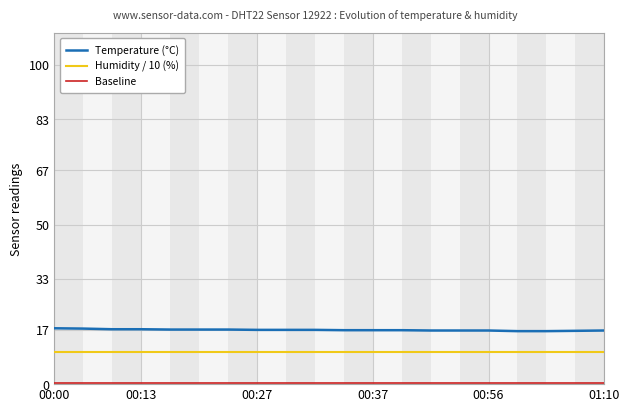

Rank the series by their maximum value, from lowest to highest.

Baseline, Humidity / 10 (%), Temperature (°C)